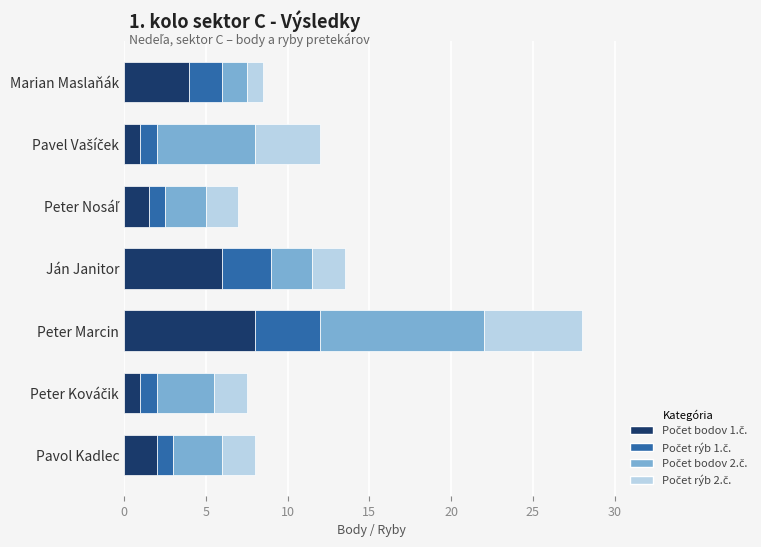

What is the total value across all series at Marian Maslaňák?

8.5